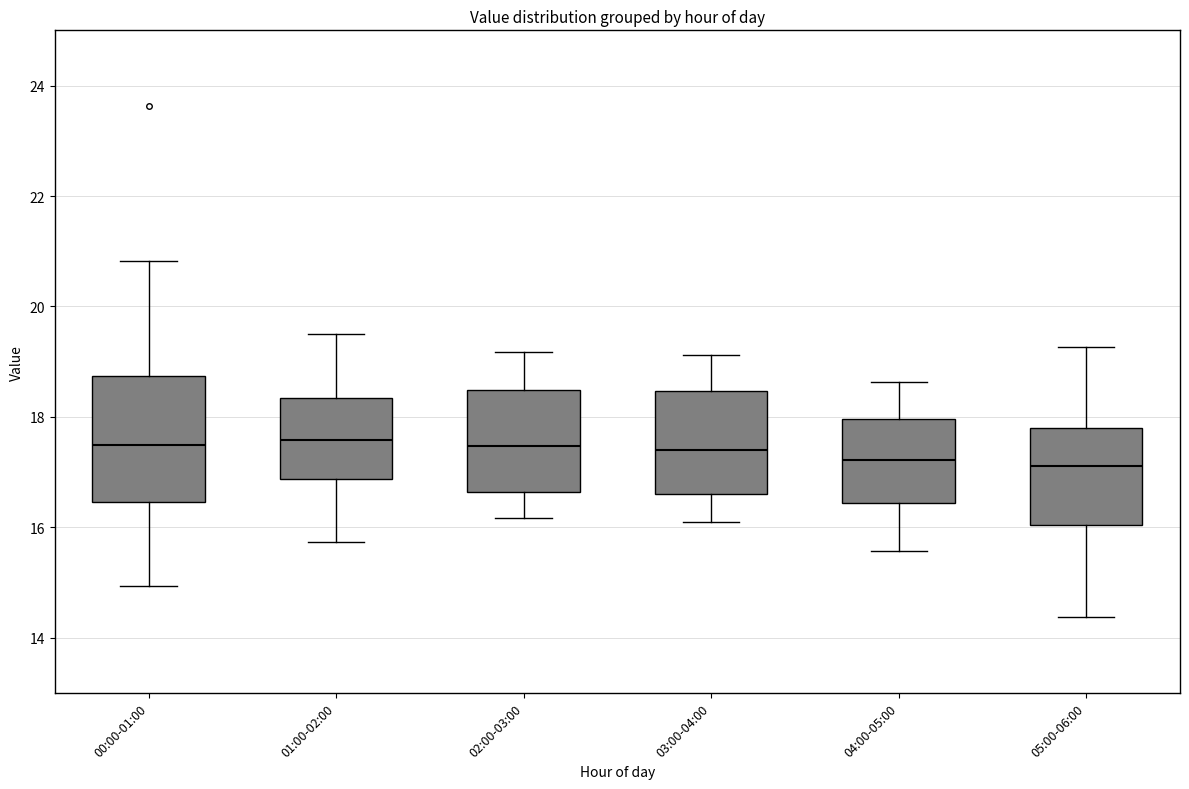

Comparing the boxes themselves (not the whiskers), which one is the tallest?

00:00-01:00